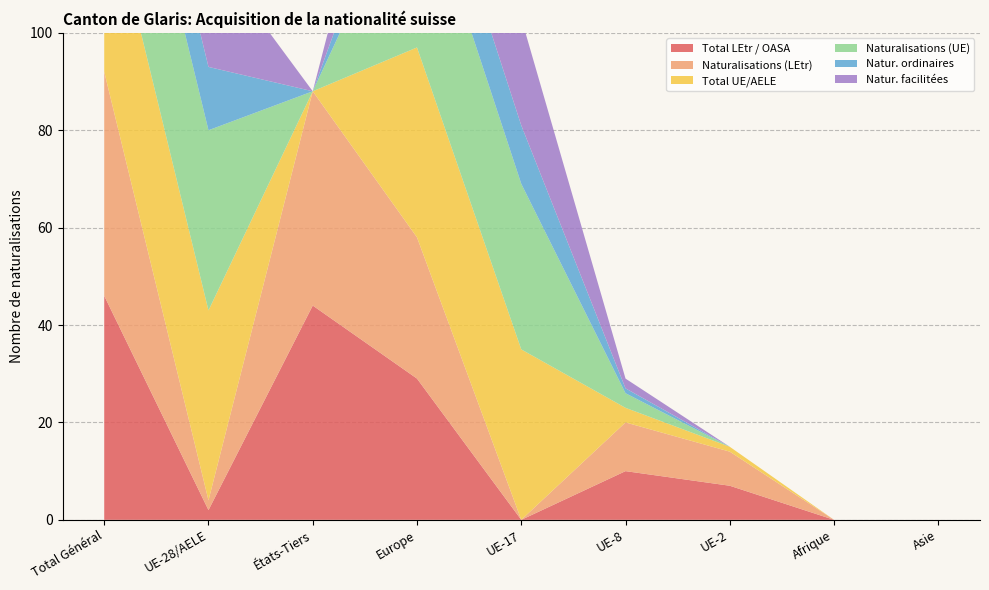

Reading left to right, transcribe all the data shown in this chart.

Total LEtr / OASA: Total Général=46	UE-28/AELE=2	États-Tiers=44	Europe=29	UE-17=0	UE-8=10	UE-2=7	Afrique=0	Asie=0
Naturalisations (LEtr): Total Général=46	UE-28/AELE=2	États-Tiers=44	Europe=29	UE-17=0	UE-8=10	UE-2=7	Afrique=0	Asie=0
Total UE/AELE: Total Général=39	UE-28/AELE=39	États-Tiers=0	Europe=39	UE-17=35	UE-8=3	UE-2=1	Afrique=0	Asie=0
Naturalisations (UE): Total Général=37	UE-28/AELE=37	États-Tiers=0	Europe=37	UE-17=34	UE-8=3	UE-2=0	Afrique=0	Asie=0
Natur. ordinaires: Total Général=13	UE-28/AELE=13	États-Tiers=0	Europe=13	UE-17=12	UE-8=1	UE-2=0	Afrique=0	Asie=0
Natur. facilitées: Total Général=24	UE-28/AELE=24	États-Tiers=0	Europe=24	UE-17=22	UE-8=2	UE-2=0	Afrique=0	Asie=0